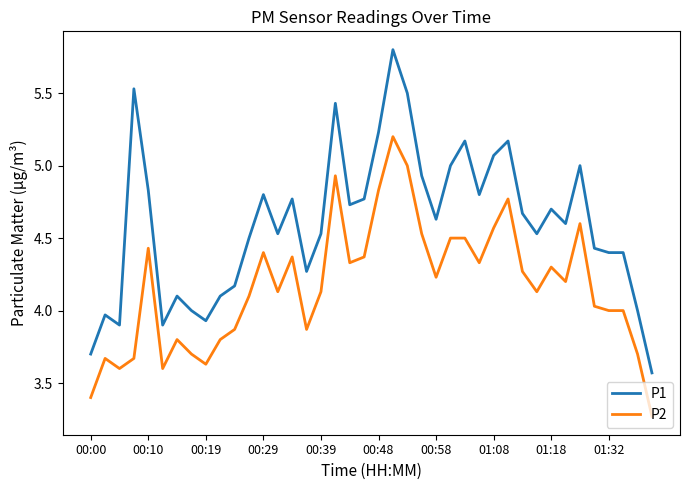

What are all the series names shown in the legend?

P1, P2